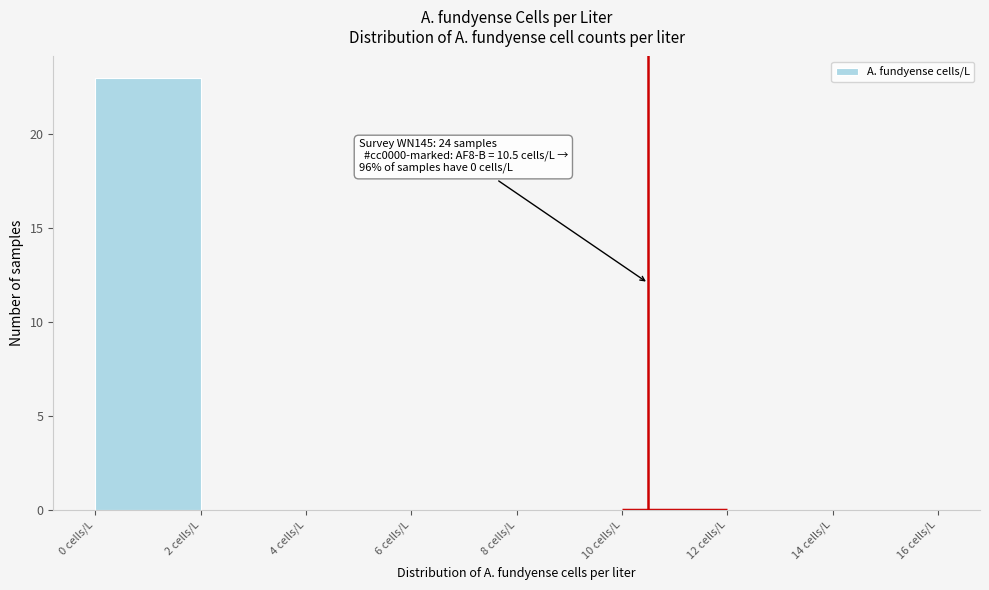

Which range on the x-axis has the tallest bar?

0 to 2